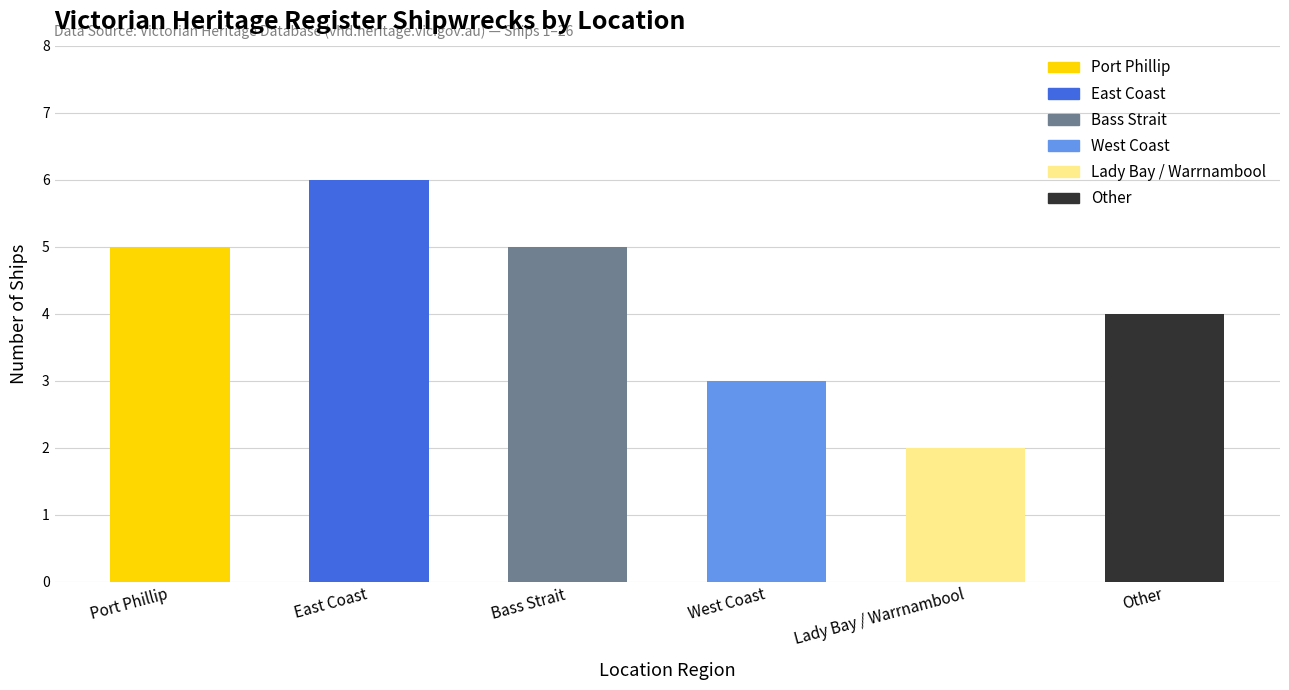

What is the difference between the values at West Coast and East Coast?

3